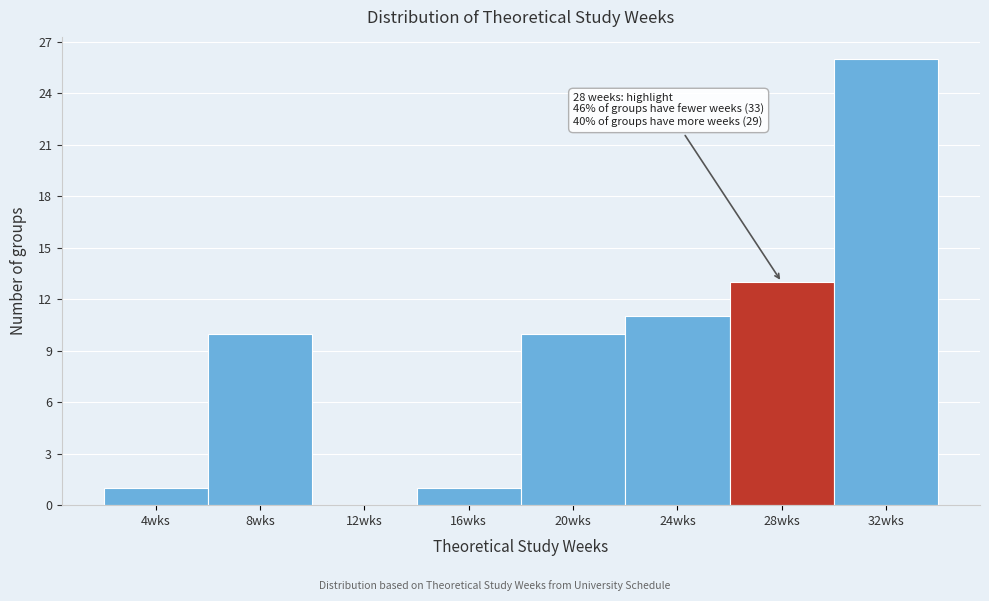

Reading left to right, list all the values displayed in this chart.

4wks=1	8wks=10	12wks=0	16wks=1	20wks=10	24wks=11	28wks=13	32wks=26